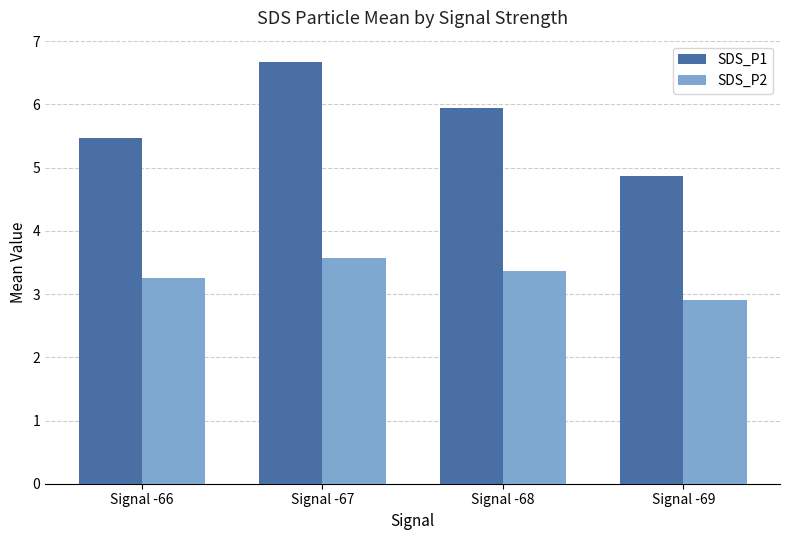

Which series has the largest total across all categories?

SDS_P1